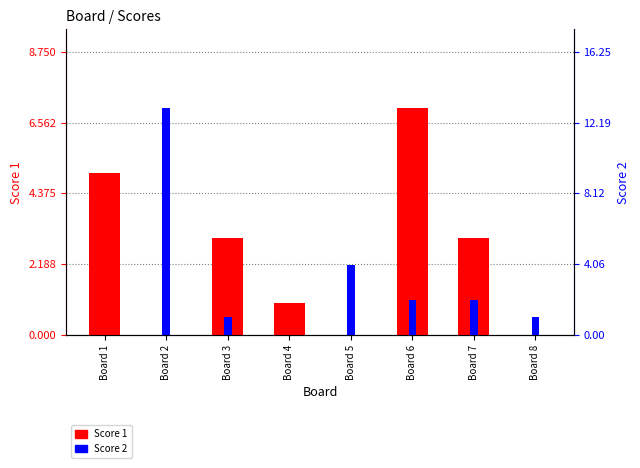

What is the total value across all series at Board 6?

9